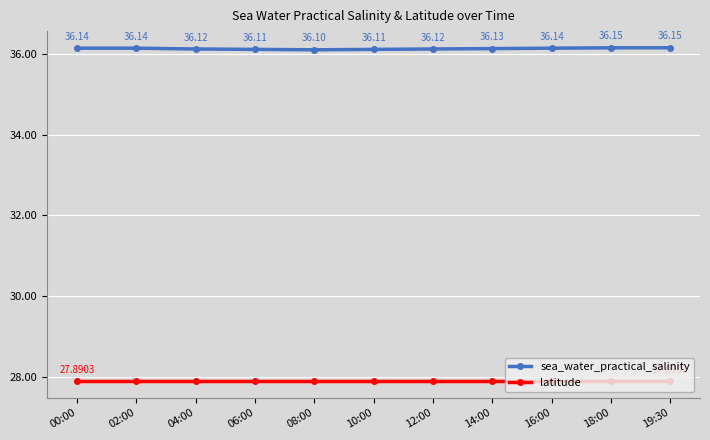

Count the number of categories in the chart.

11